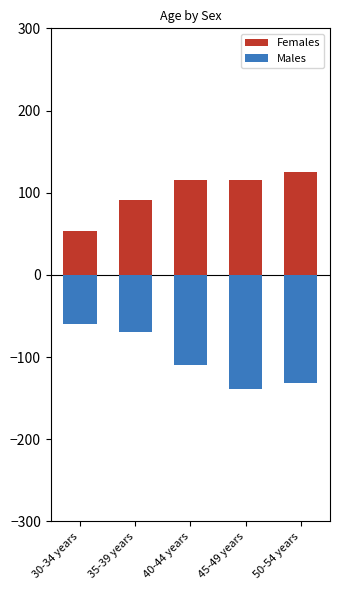

Is it true that Males equals -38 at 40-44 years?

False